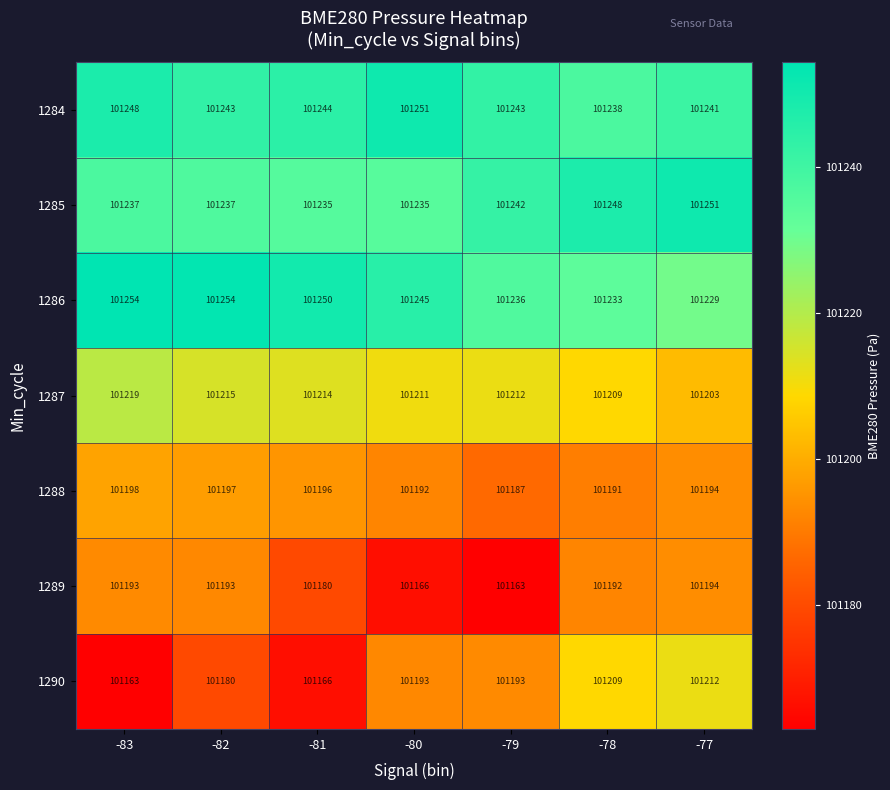

The 1287 series shows 101211 at -80. True or false?

True